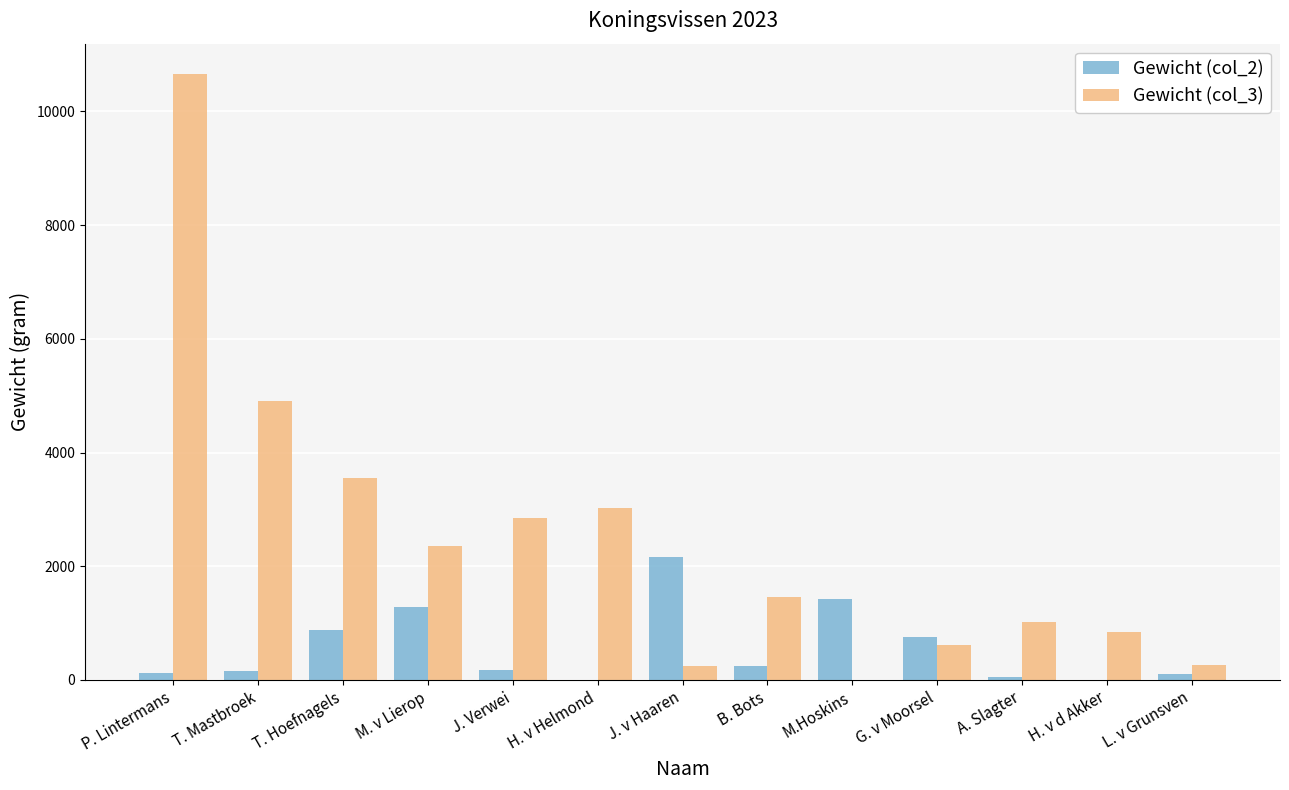

True or false: Gewicht (col_3) has a value of 3550 at T. Hoefnagels.

True